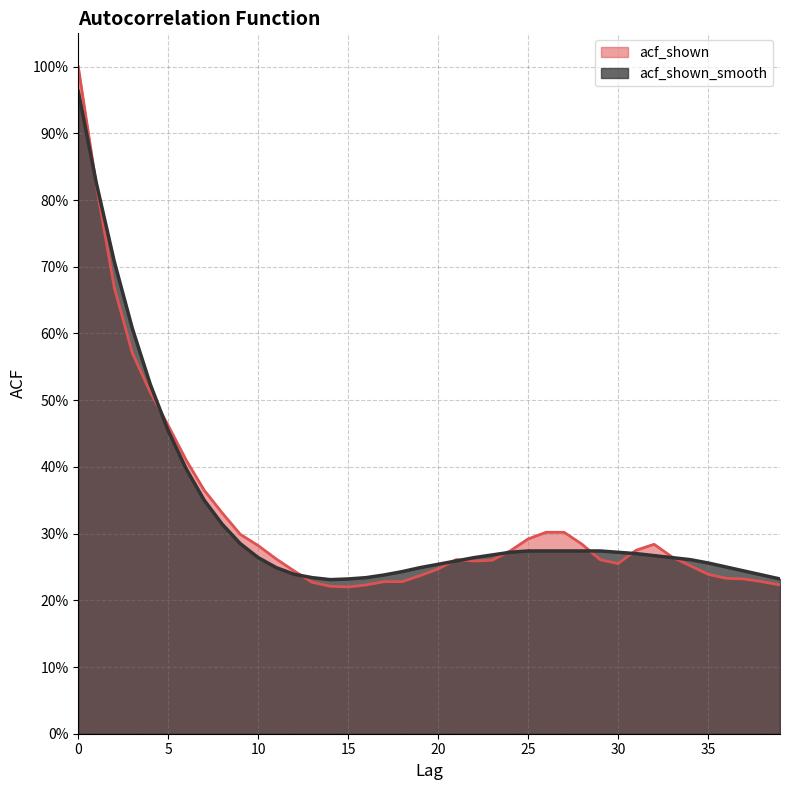

What is the difference between the maximum and second lowest values in the acf_shown_smooth series?

0.7